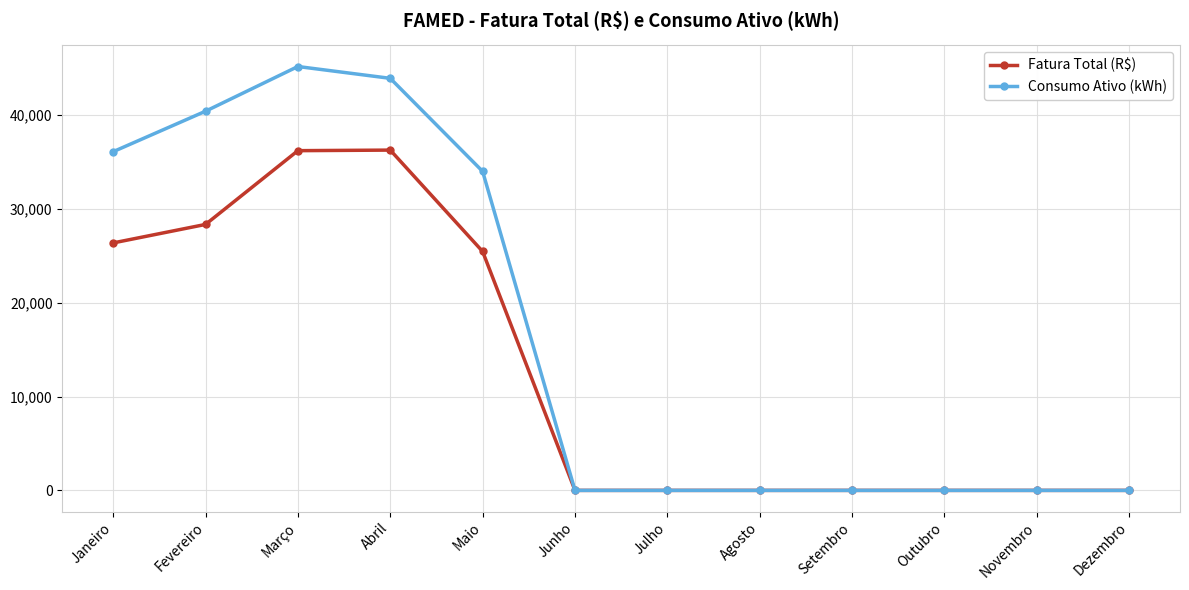

List the series in order of their overall mean, highest first.

Consumo Ativo (kWh), Fatura Total (R$)